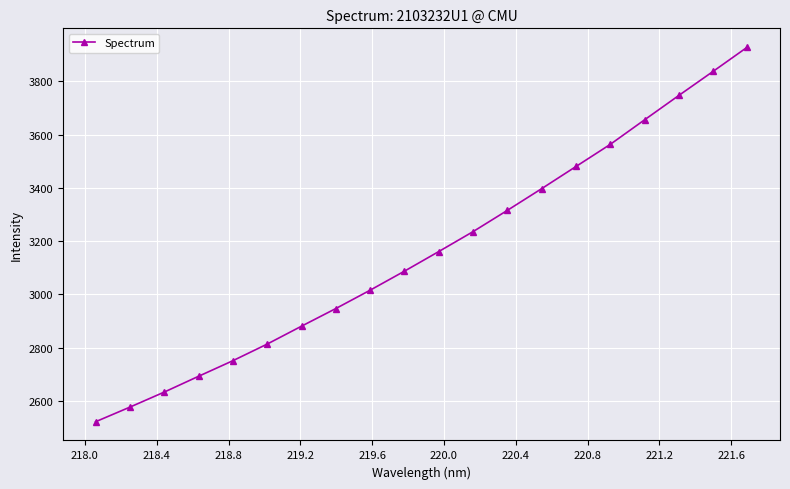

What is the value of the 13th point from the left?

3315.8